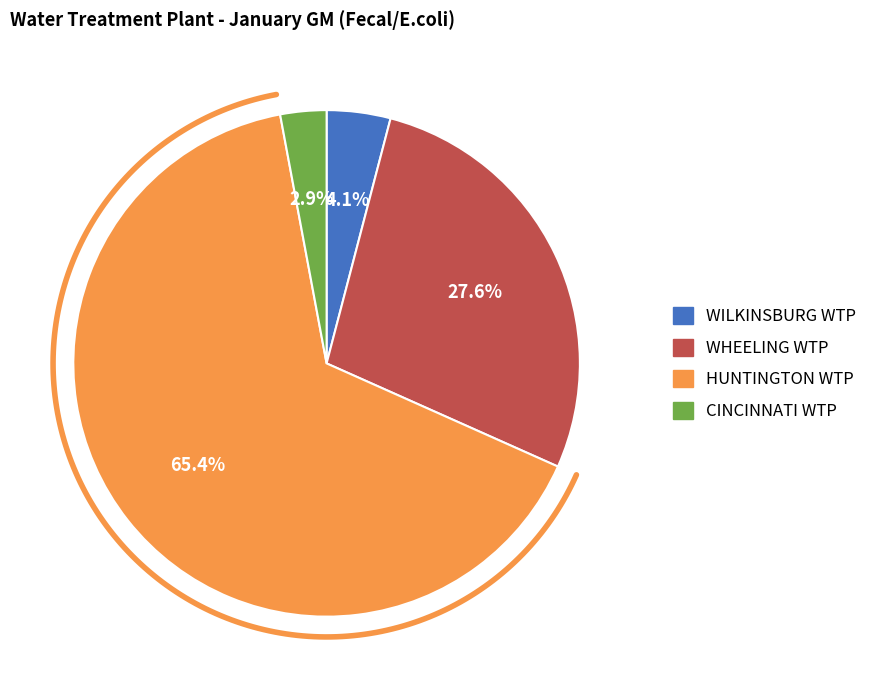

Does HUNTINGTON WTP account for over 50% of the chart?

Yes